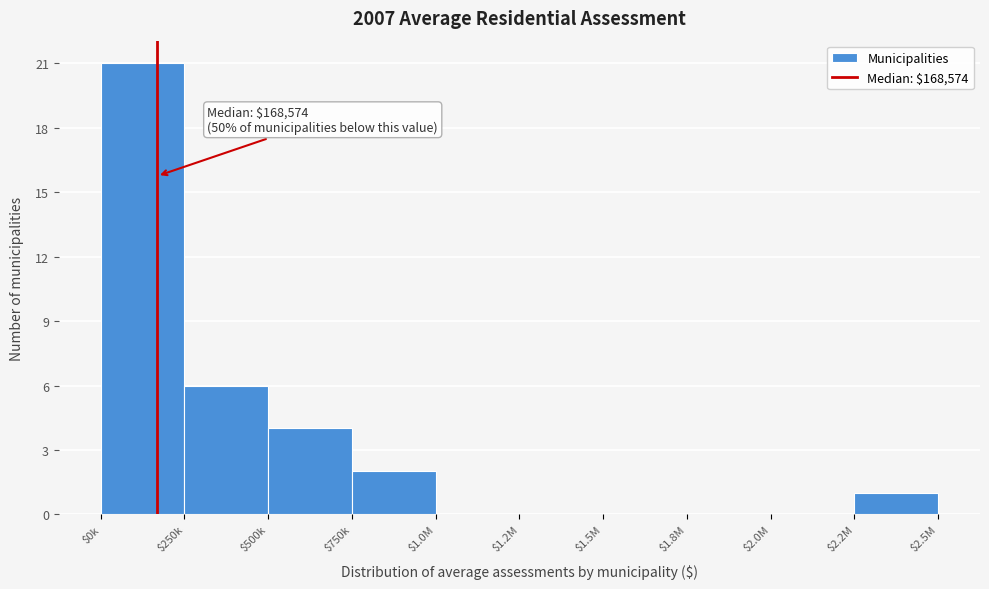

True or false: the data shows 11 at $1.0M.

False